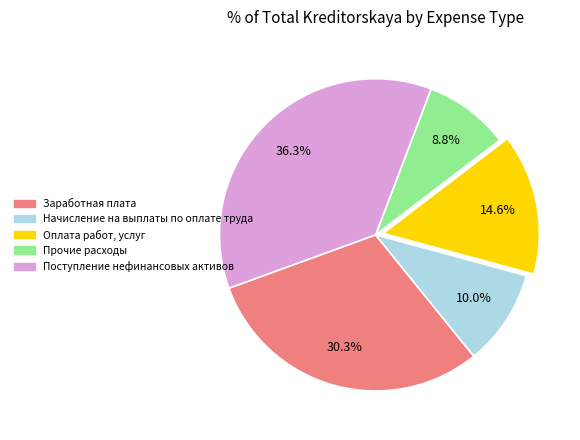

Is Поступление нефинансовых активов the majority of the pie?

No